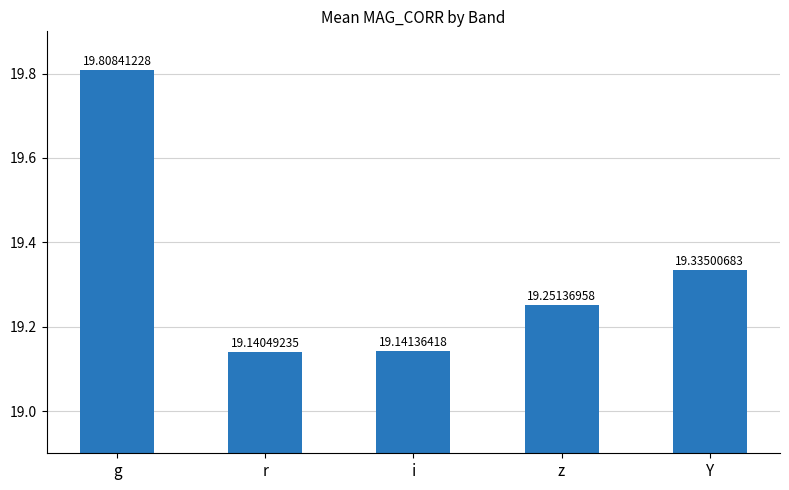

How many distinct data groups are displayed?

1